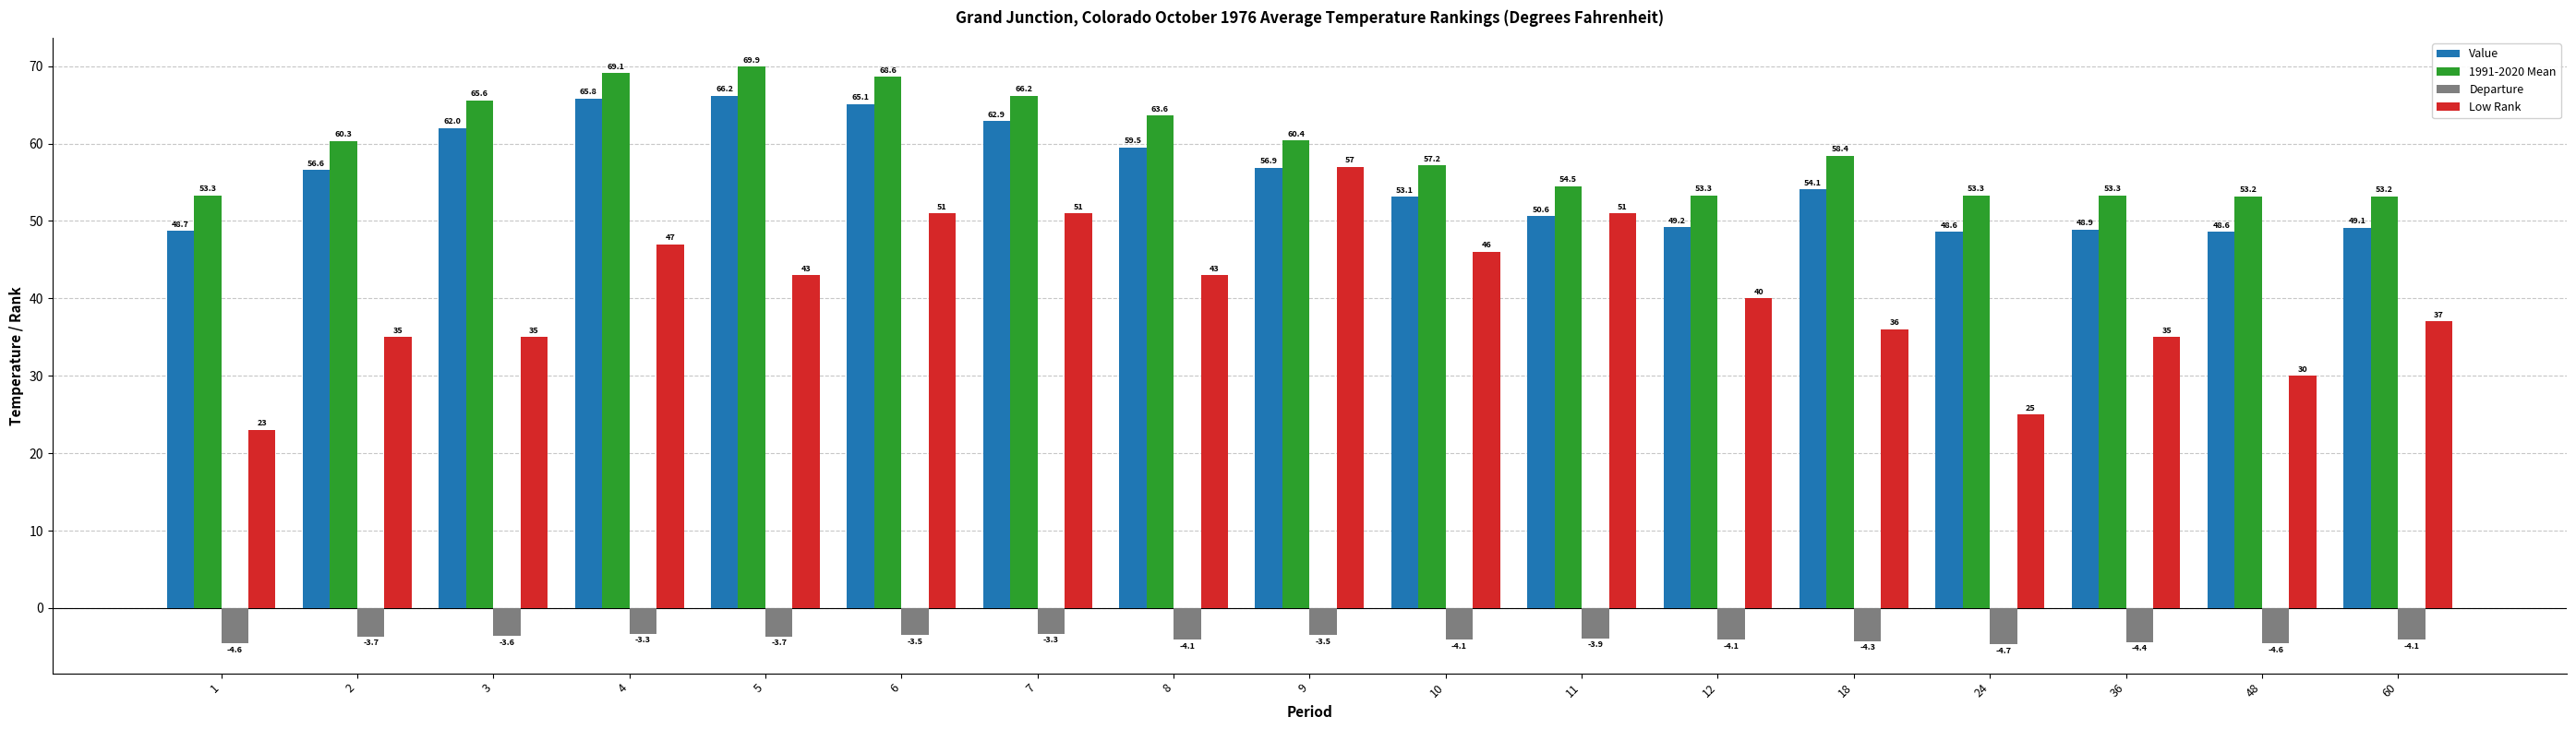

What is the minimum value shown in the chart?

-4.7